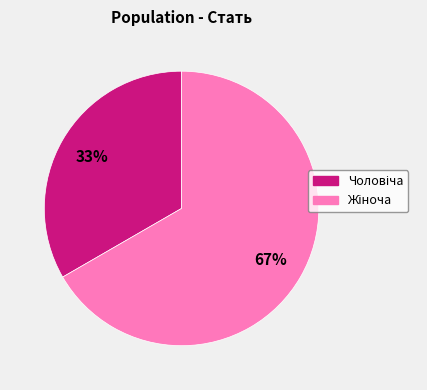

To the nearest percent, what is the average slice percentage?

50%